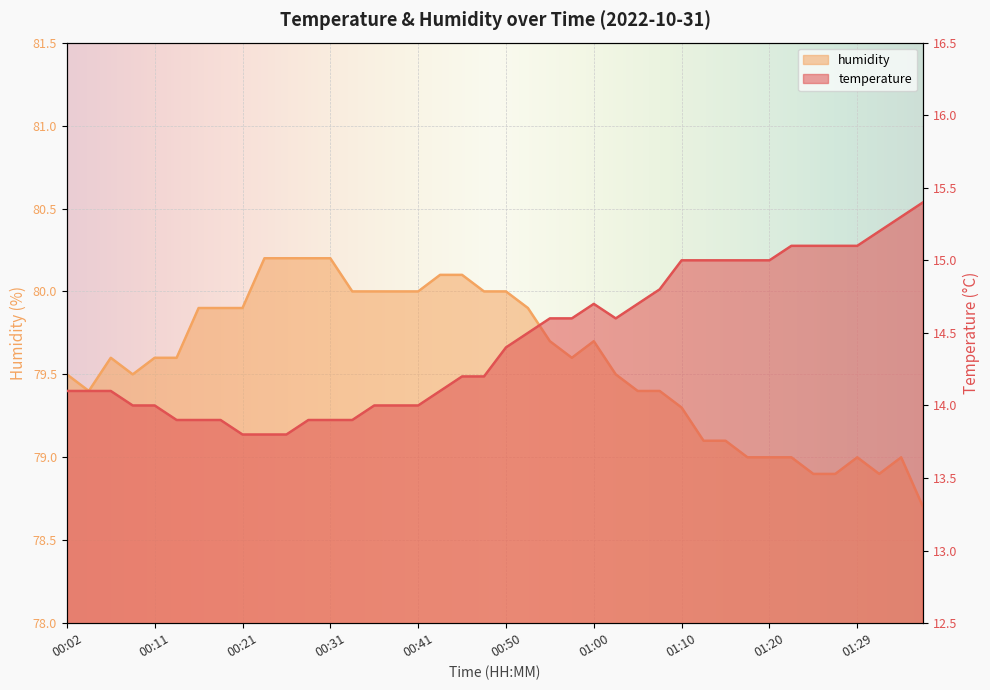

Reading right to left, transcribe all the data shown in this chart.

temperature: 15.4	15.3	15.2	15.1	15.1	15.1	15.1	15.0	15.0	15.0	15.0	15.0	14.8	14.7	14.6	14.7	14.6	14.6	14.5	14.4	14.2	14.2	14.1	14.0	14.0	14.0	13.9	13.9	13.9	13.8	13.8	13.8	13.9	13.9	13.9	14.0	14.0	14.1	14.1	14.1
humidity: 78.7	79.0	78.9	79.0	78.9	78.9	79.0	79.0	79.0	79.1	79.1	79.3	79.4	79.4	79.5	79.7	79.6	79.7	79.9	80.0	80.0	80.1	80.1	80.0	80.0	80.0	80.0	80.2	80.2	80.2	80.2	79.9	79.9	79.9	79.6	79.6	79.5	79.6	79.4	79.5